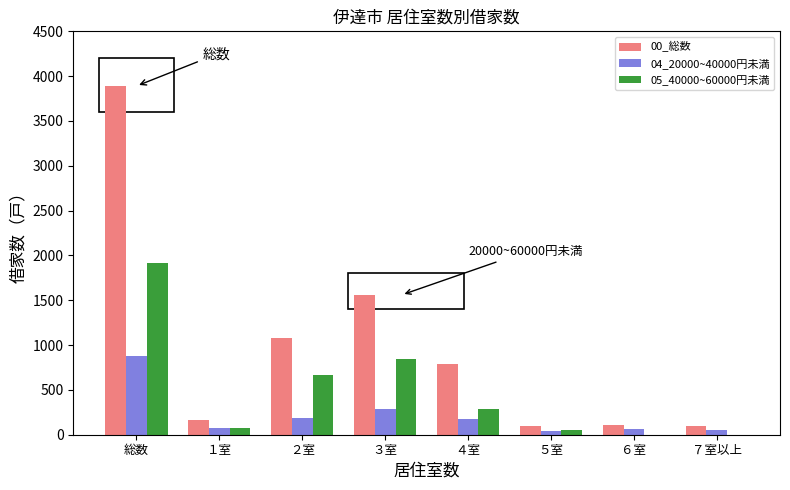

Is the value of 05_40000~60000円未満 at 総数 greater than the value of 00_総数 at ３室?

Yes